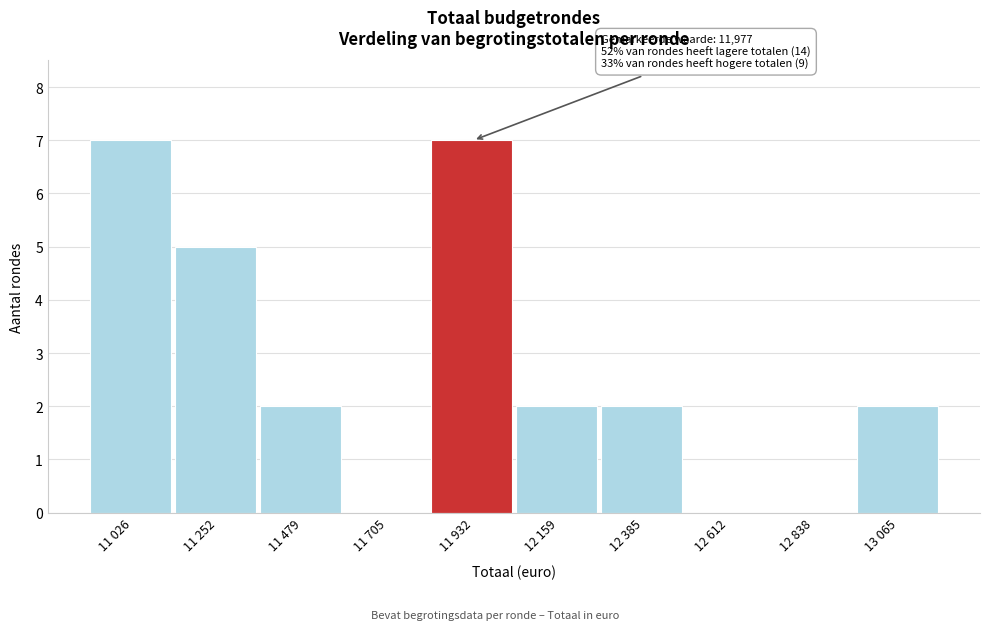

Reading left to right, extract all data points from this chart.

11 026=7	11 252=5	11 479=2	11 705=0	11 932=7	12 159=2	12 385=2	12 612=0	12 838=0	13 065=2